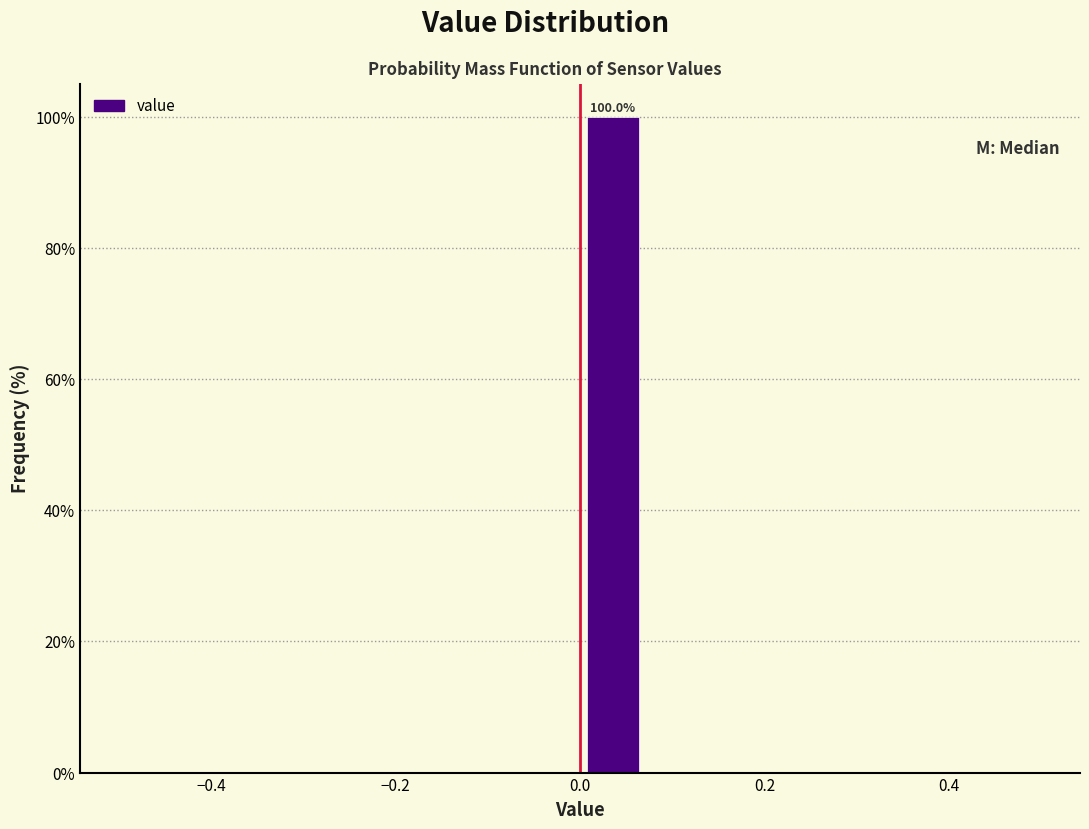

Read against the x-axis, roughly where is the centre of the tallest bar?

0.04